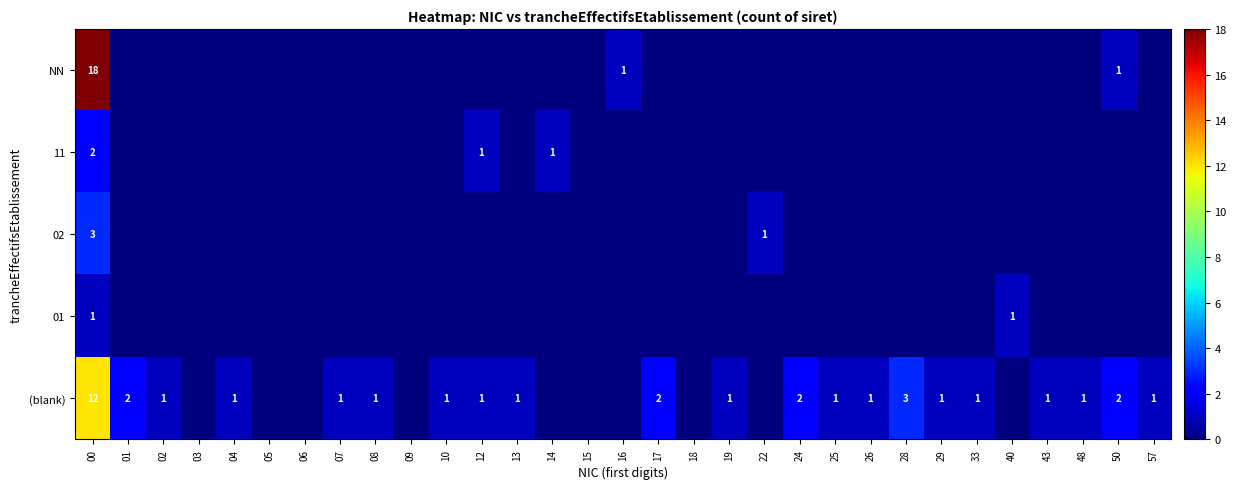

Rank the categories by (blank) value from highest to lowest.

00, 28, 01, 17, 24, 50, 02, 04, 07, 08, 10, 12, 13, 19, 25, 26, 29, 33, 43, 48, 57, 03, 05, 06, 09, 14, 15, 16, 18, 22, 40